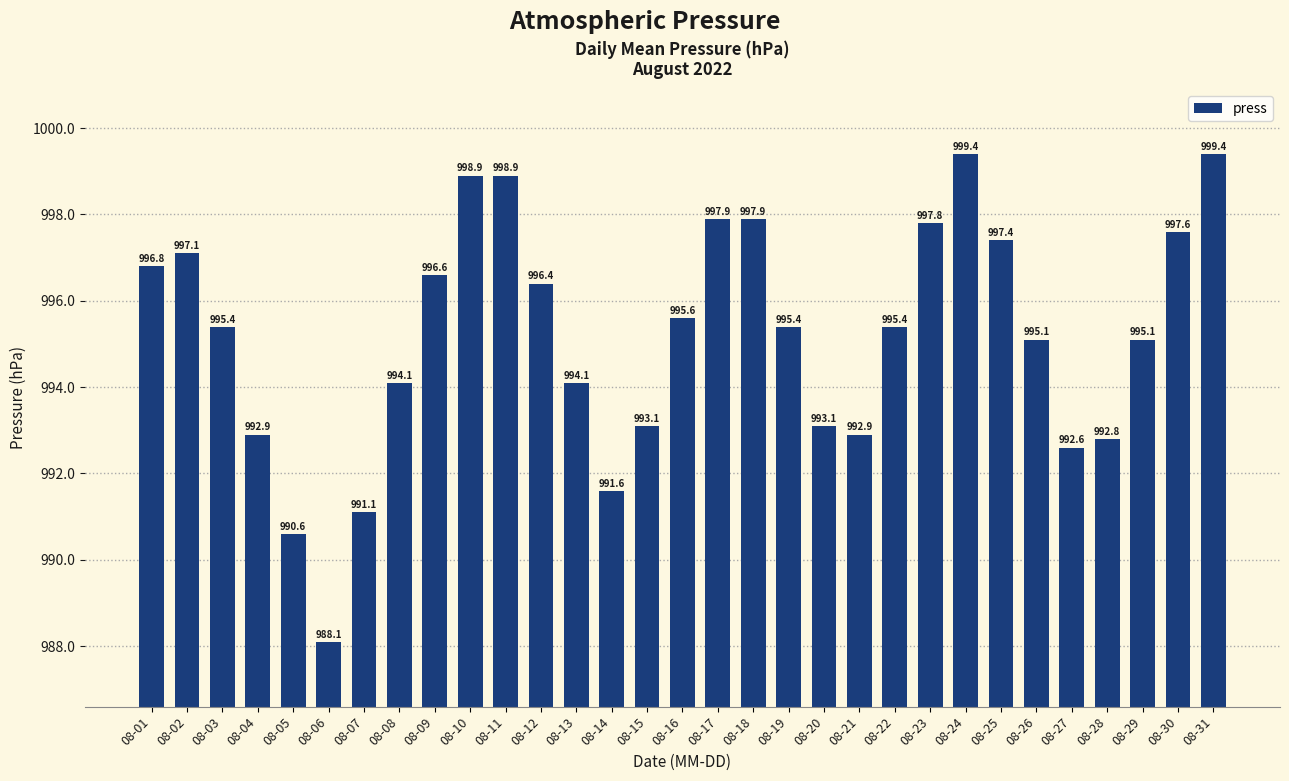

What is the change in value from 08-04 to 08-16?

+2.7